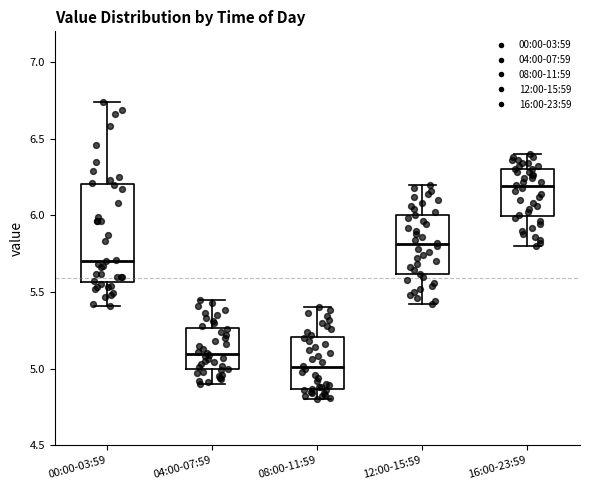

Which box has the highest median line?

16:00-23:59